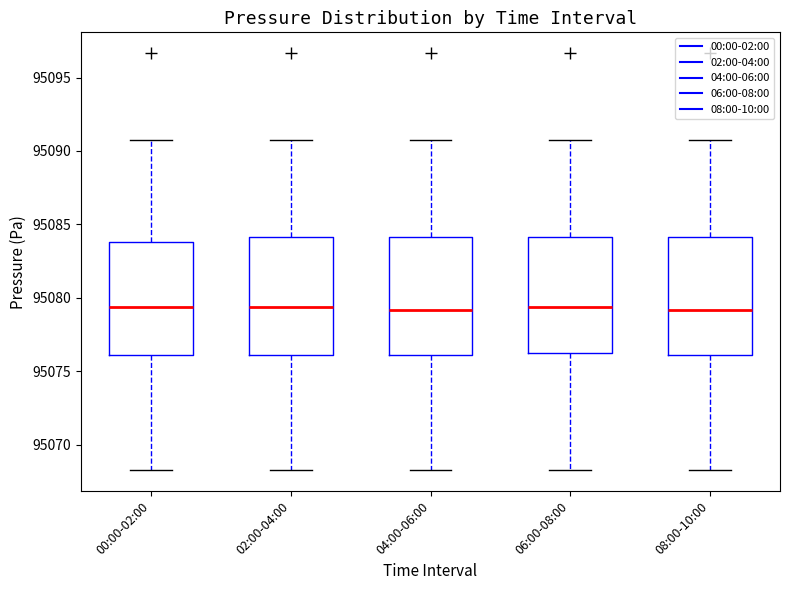

Where is the upper edge of the box for 08:00-10:00 on the y-axis? The values are not printed on the chart, so give them approximately, as read against the axis.

95084.0